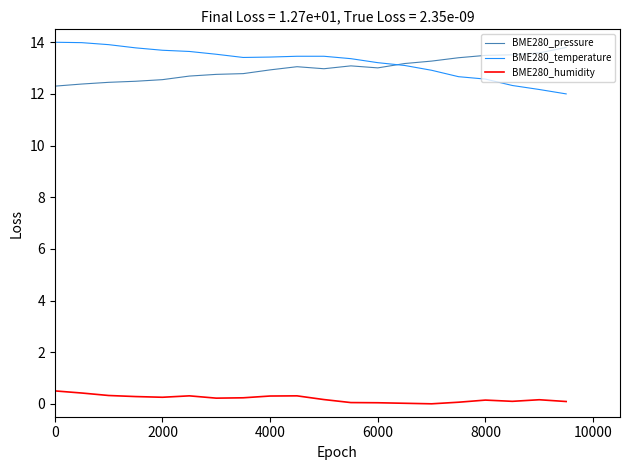

What is the maximum value for BME280_temperature?

14.0